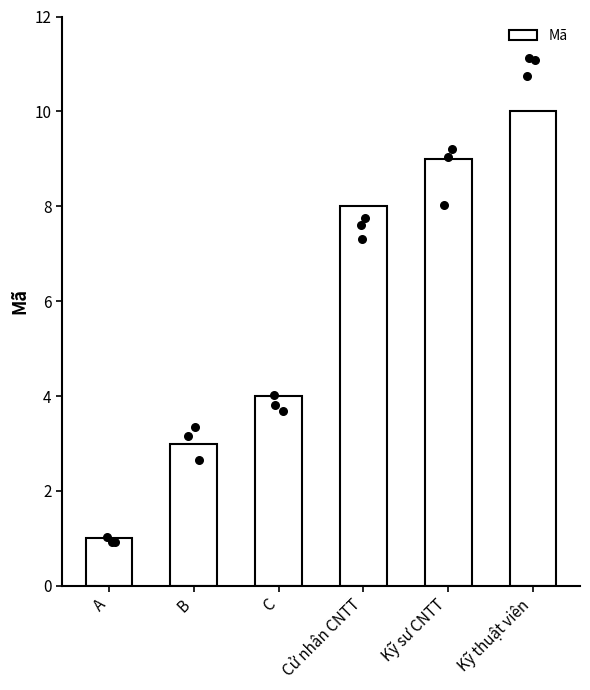

Approximately how many times larger is the value at A compared to Cử nhân CNTT?

0.1